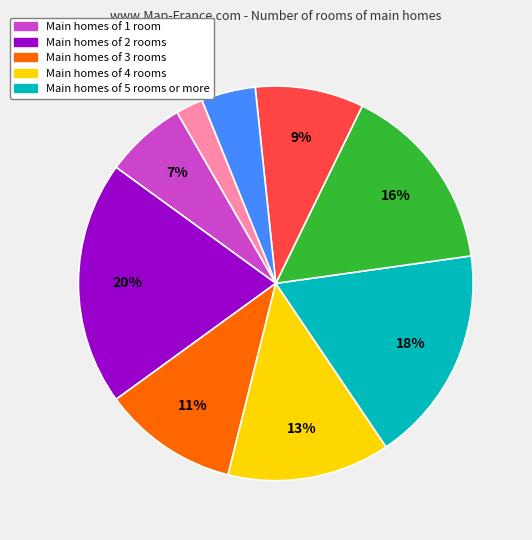

To the nearest percent, what is the difference between the largest and smallest slice percentages?

18%